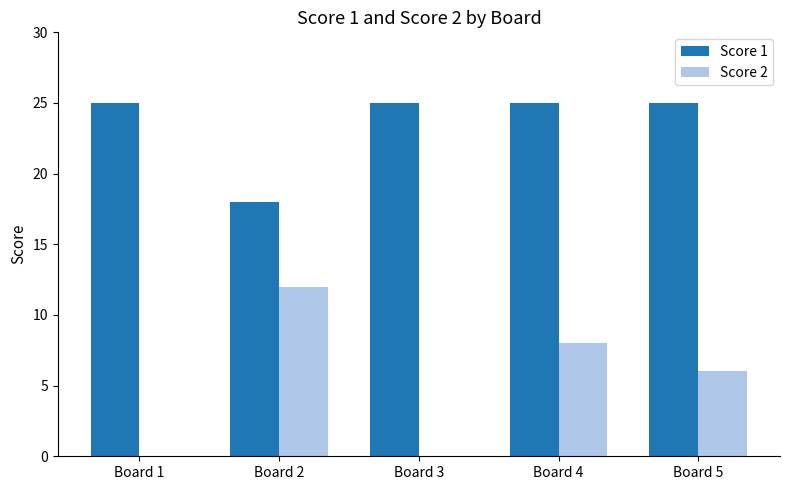

What is the approximate value of Score 1 at Board 3?

25